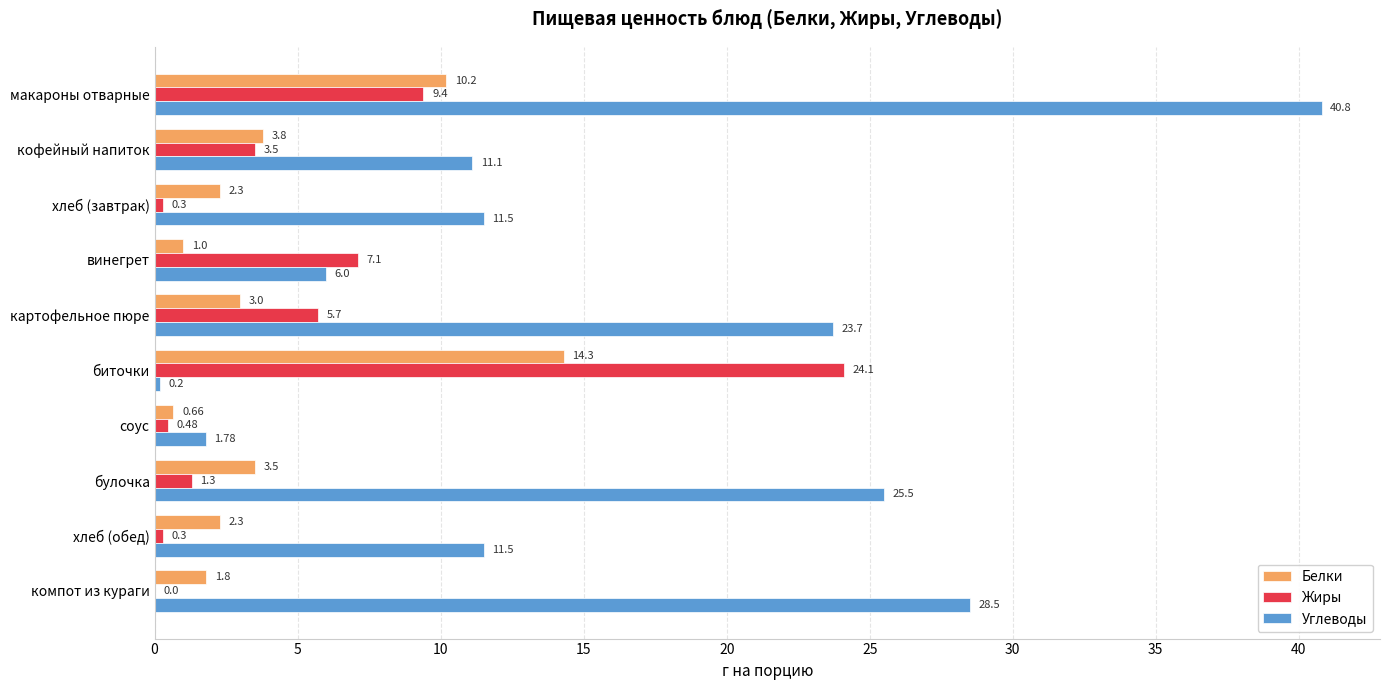

At which label does Жиры reach its peak?

биточки